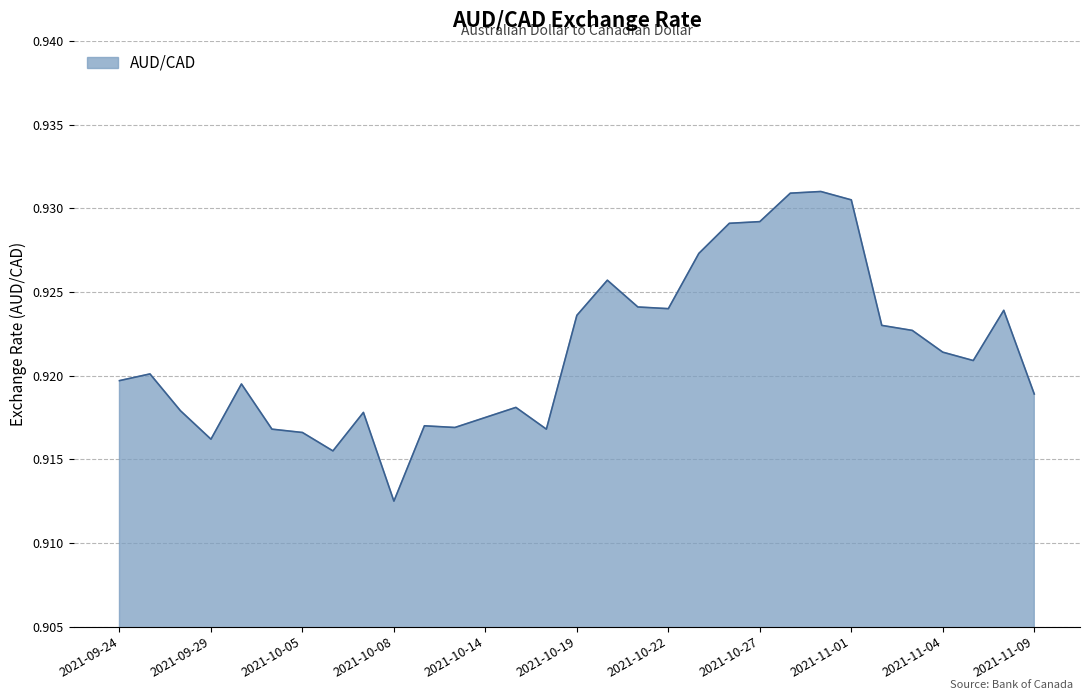

How many lines are shown in the chart?

1